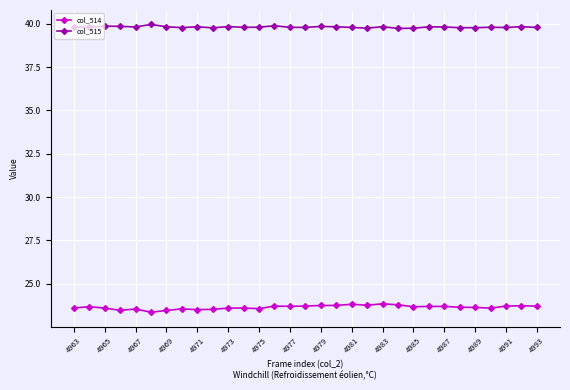

True or false: col_515 has more than 2 points higher than both neighbors.

True